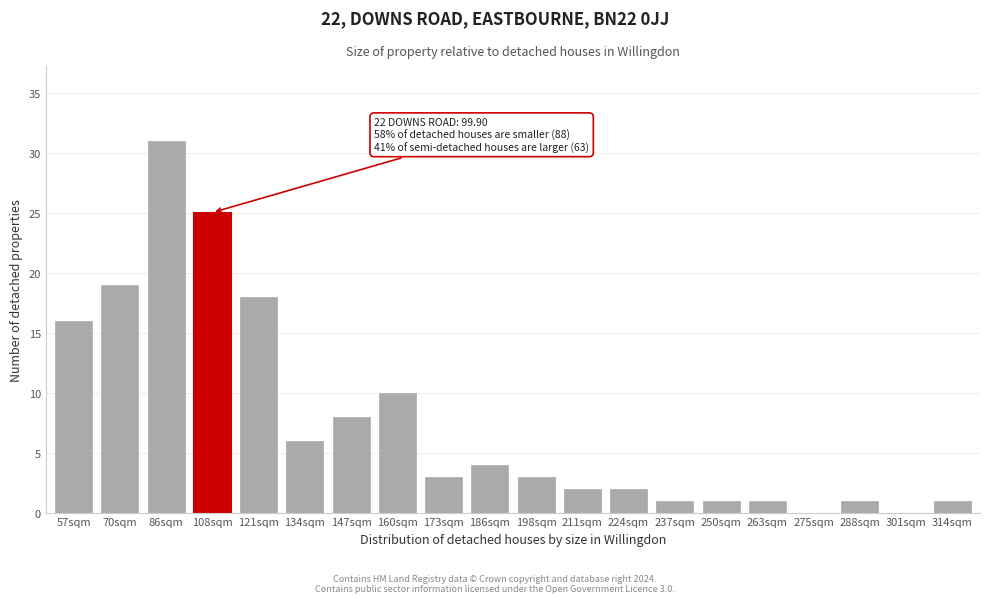

Reading right to left, transcribe all the data shown in this chart.

314sqm=1	301sqm=0	288sqm=1	275sqm=0	263sqm=1	250sqm=1	237sqm=1	224sqm=2	211sqm=2	198sqm=3	186sqm=4	173sqm=3	160sqm=10	147sqm=8	134sqm=6	121sqm=18	108sqm=25	86sqm=31	70sqm=19	57sqm=16